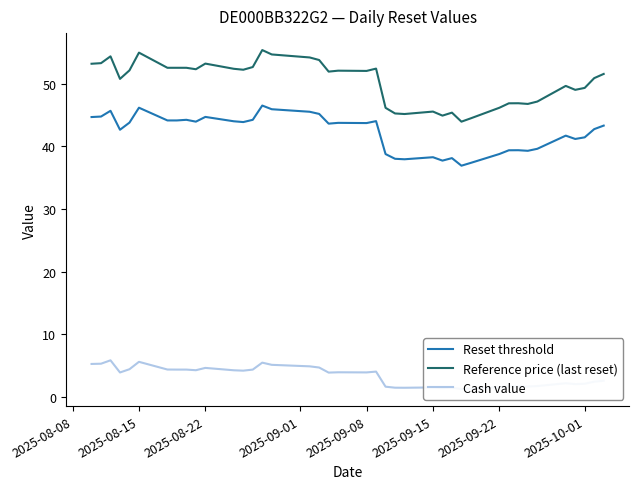

Is it true that Reset threshold equals 24.4 at 2025-09-15?

False